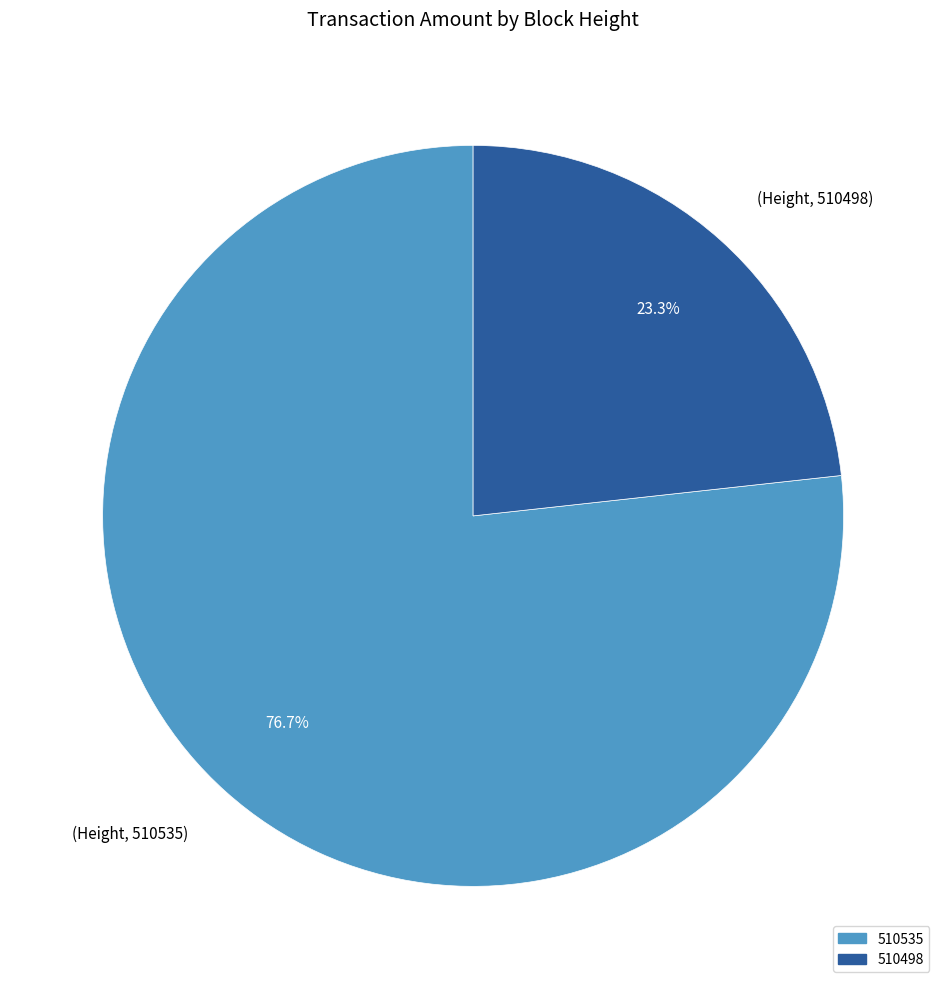

Is there any slice that represents more than half of the pie?

Yes